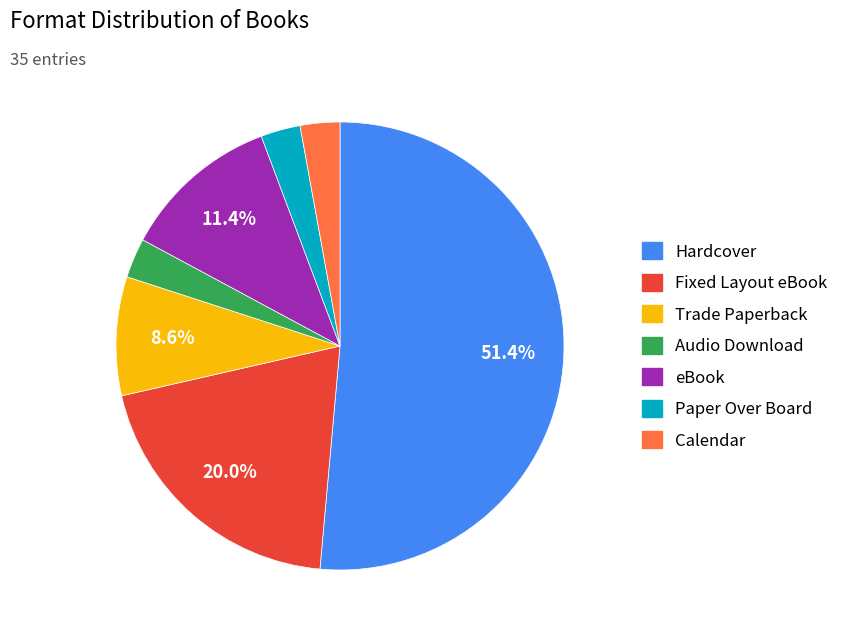

Is it true that eBook is 11% of the pie?

True